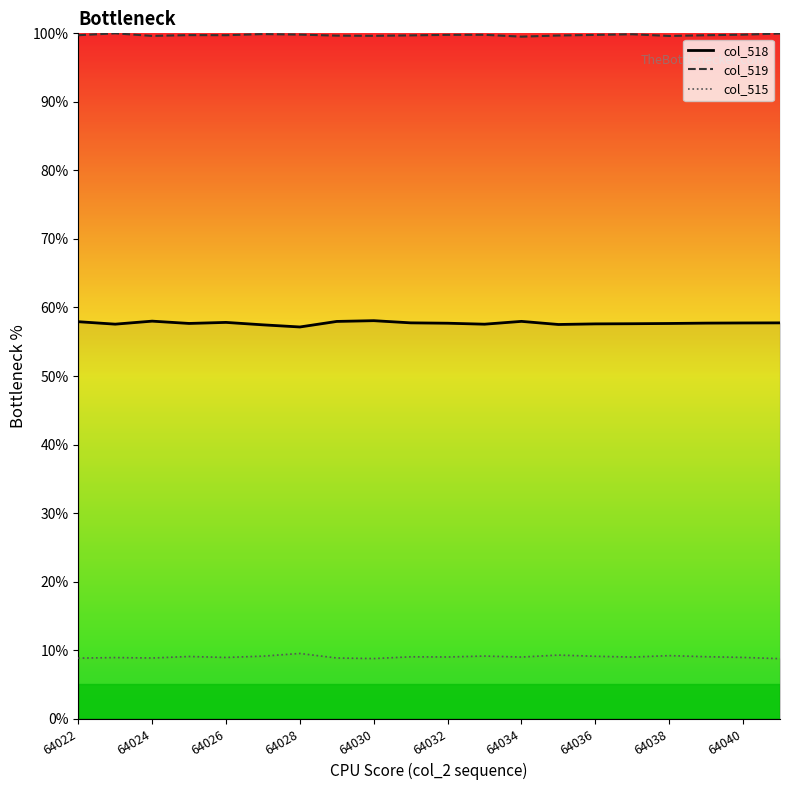

Reading left to right, extract all data points from this chart.

col_518: 57.9	57.6	58.0	57.7	57.8	57.5	57.2	58.0	58.1	57.8	57.7	57.6	58.0	57.5	57.6	57.6	57.7	57.7	57.7	57.8
col_519: 99.7	100.0	99.6	99.7	99.7	99.9	99.8	99.7	99.6	99.7	99.8	99.8	99.5	99.7	99.8	99.9	99.6	99.7	99.8	100.0
col_515: 8.8	8.9	8.9	9.1	8.9	9.1	9.5	8.9	8.8	9.0	9.0	9.1	9.0	9.3	9.1	9.0	9.2	9.1	8.9	8.8